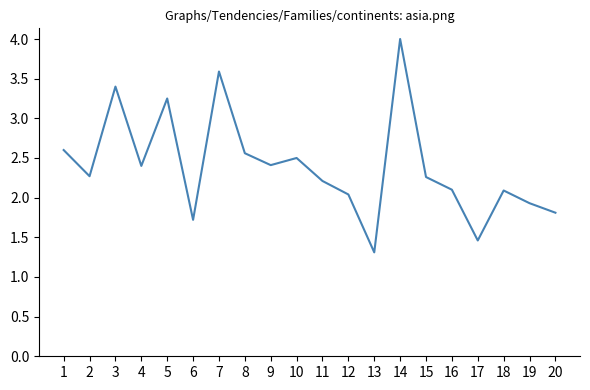

Read the value at 10.

2.5